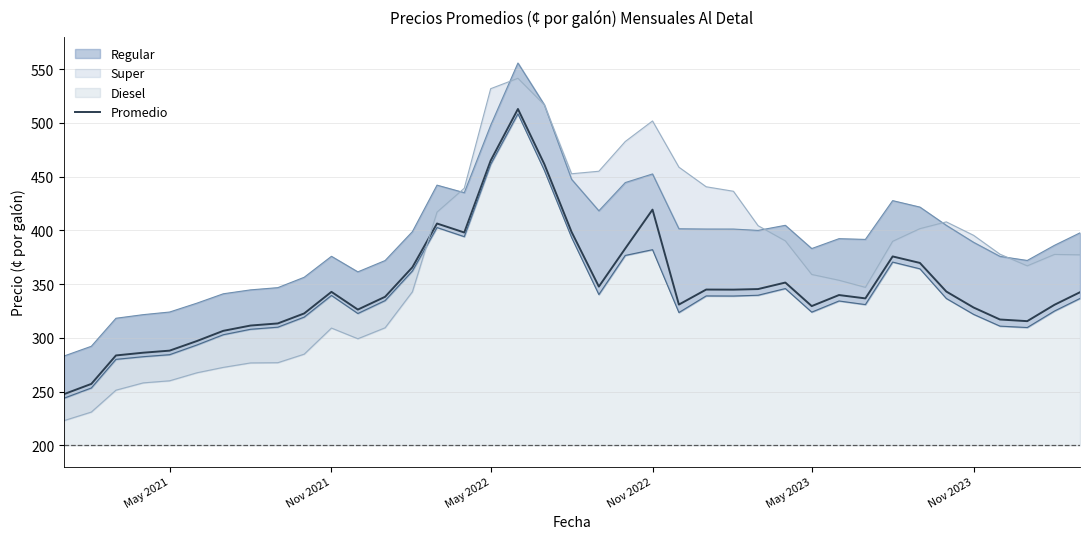

What is the difference between the second highest and second lowest values?

207.8